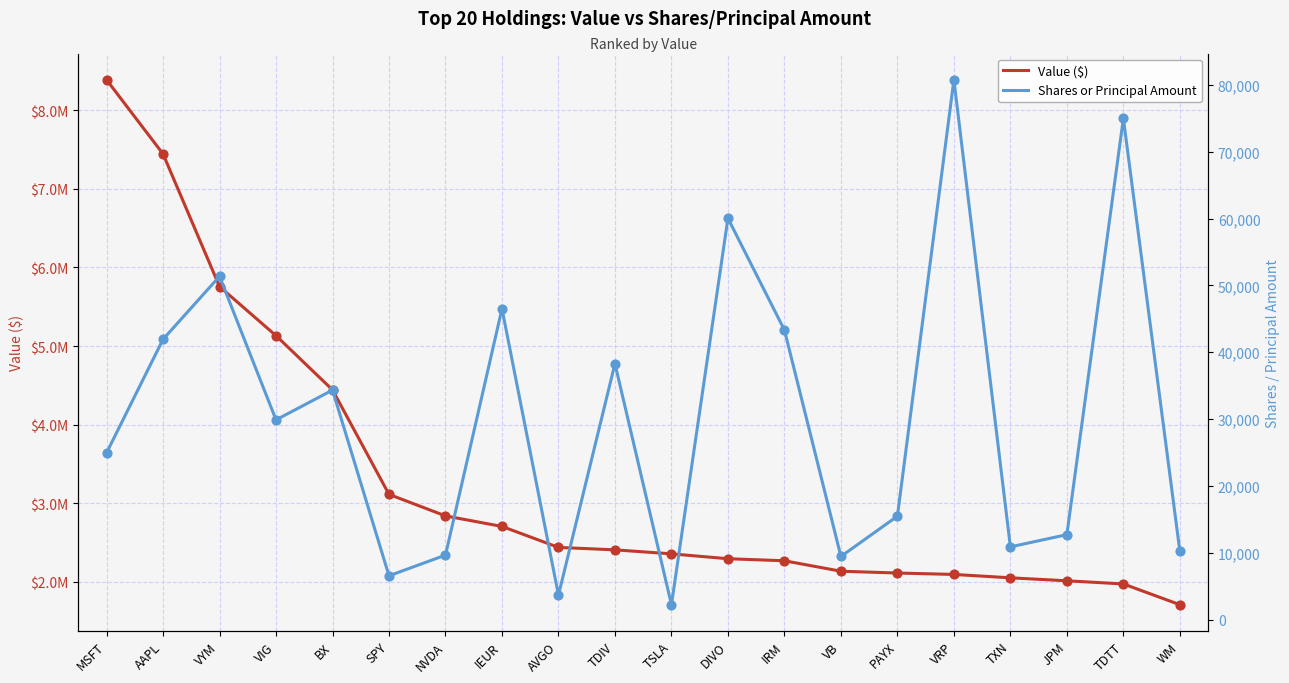

At how many categories does at least one series exceed 3487518?

5